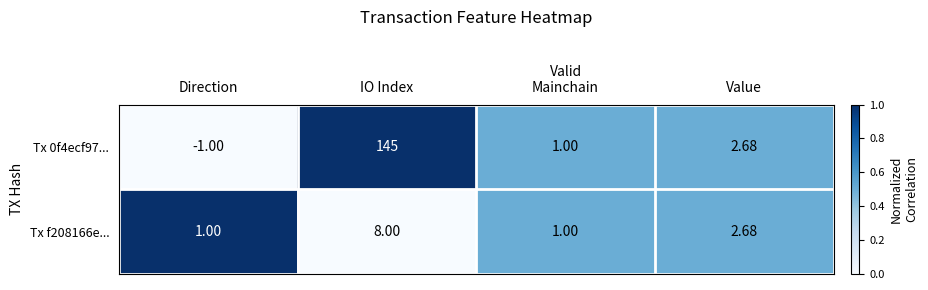

At which label does Tx f208166e... first exceed 2?

IO Index